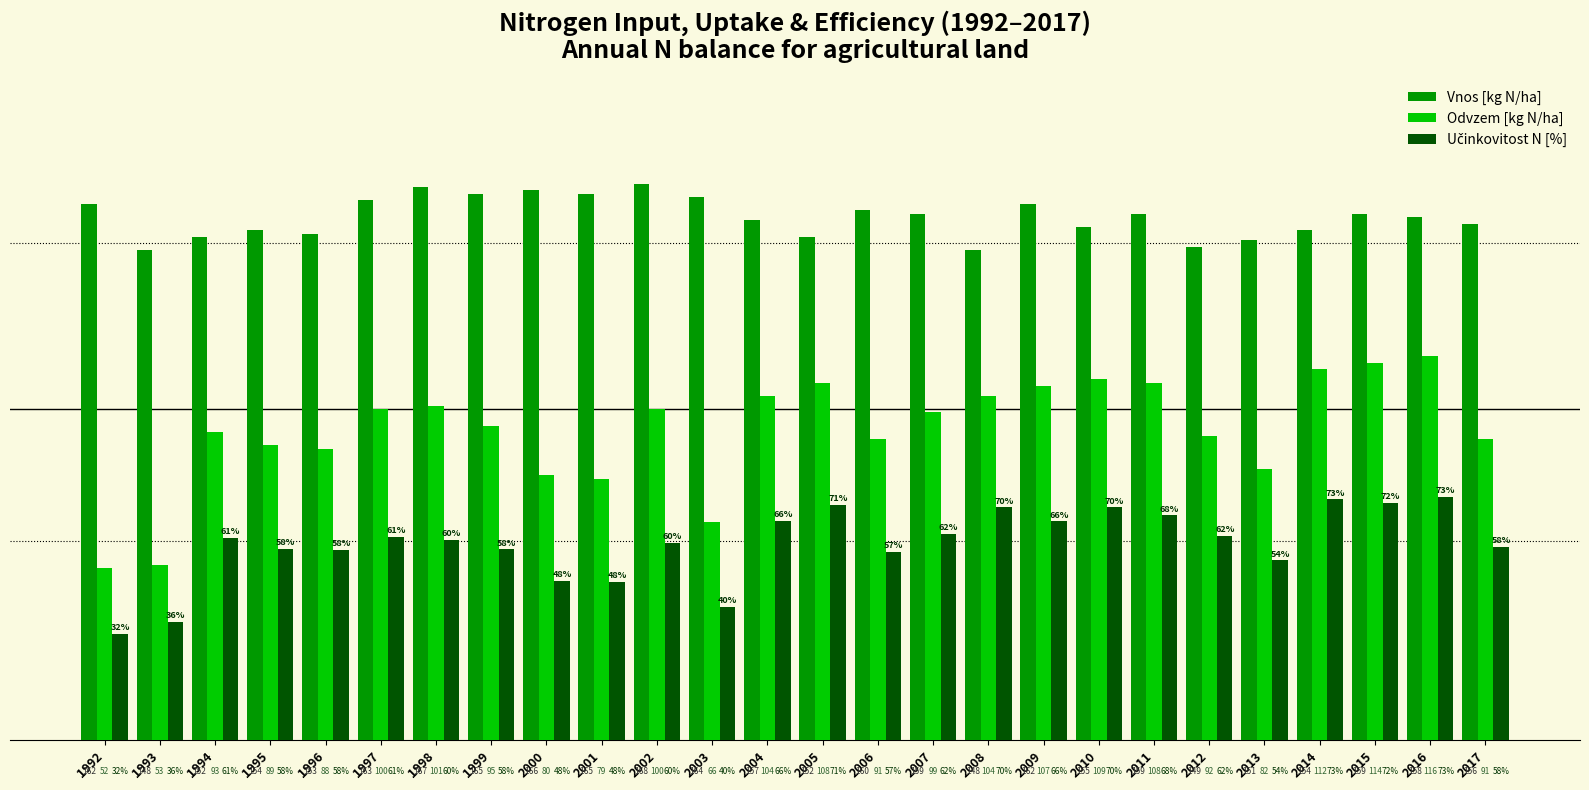

Between 1997 and 2016, which series saw the biggest shift?

Odvzem [kg N/ha]